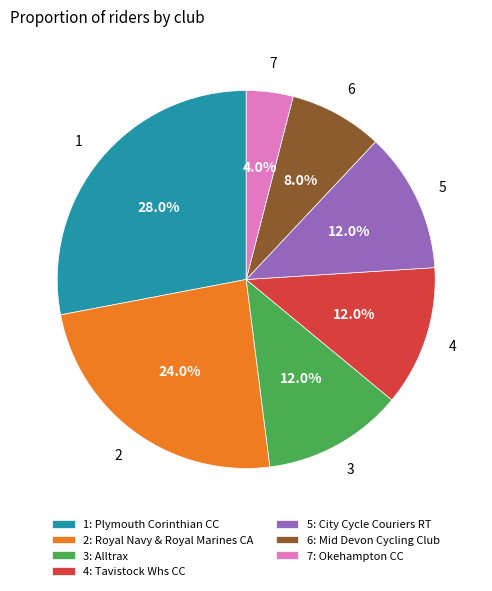

To the nearest percent, what is the difference between the largest and smallest slice percentages?

24%